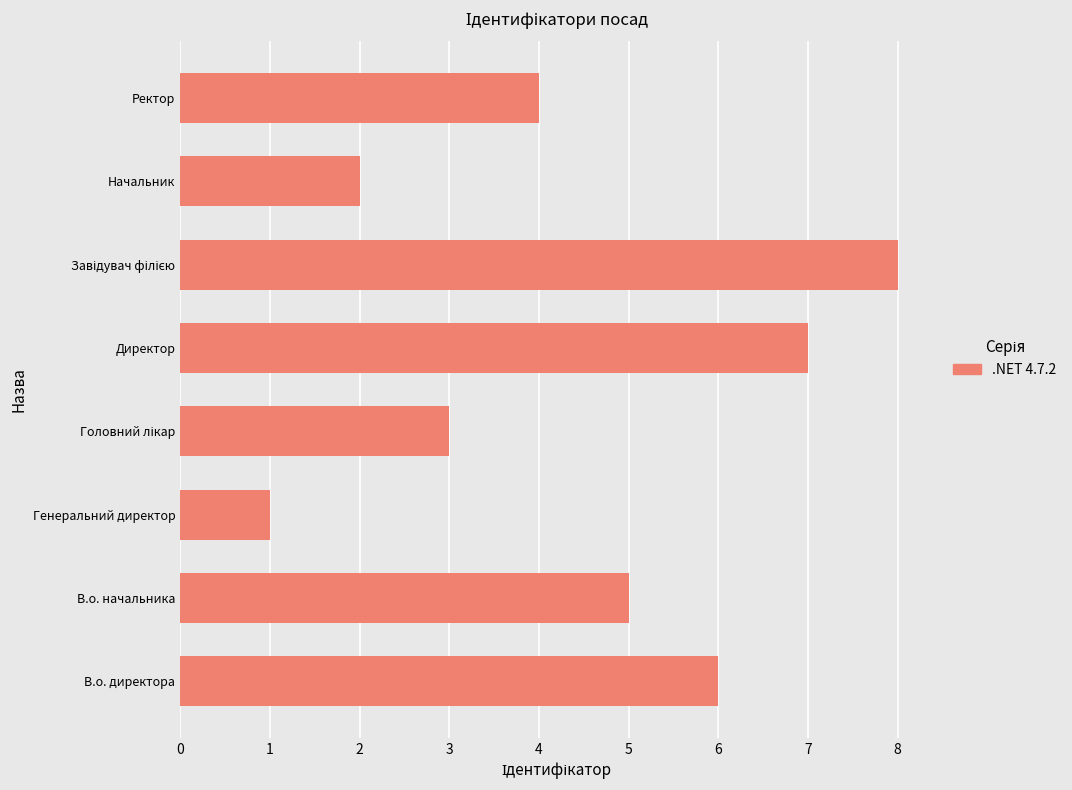

True or false: the data shows 6 at В.о. директора.

True